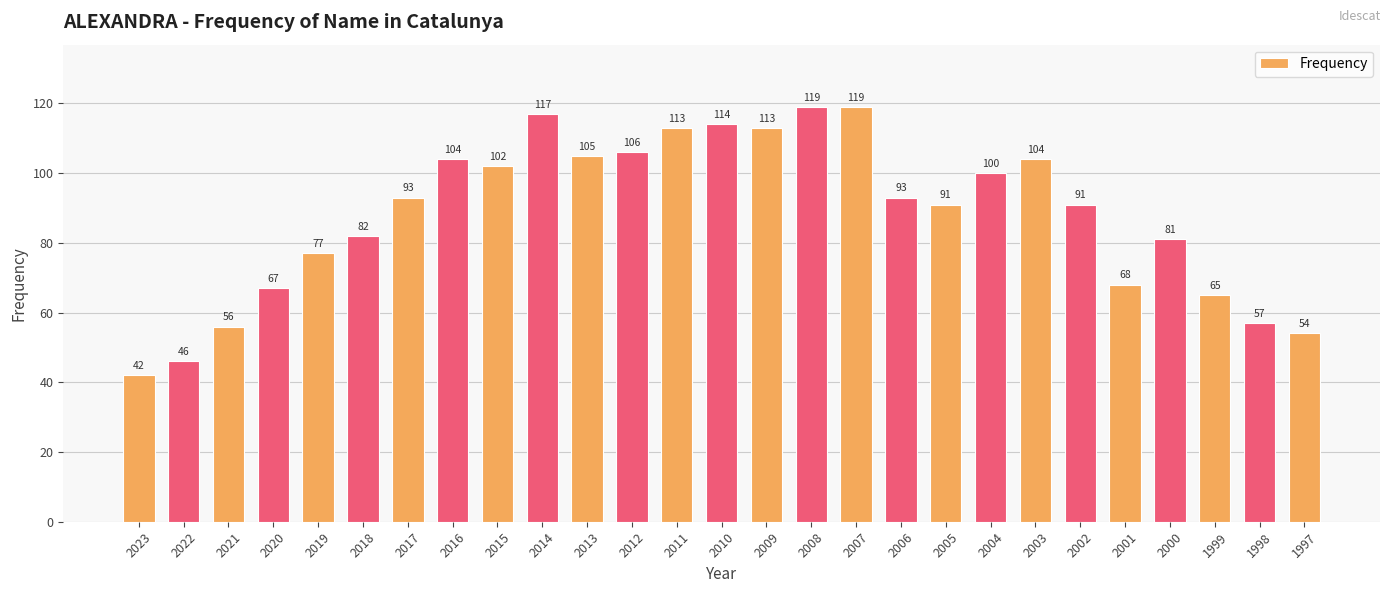

Is it true that the value at 2004 is 141?

False